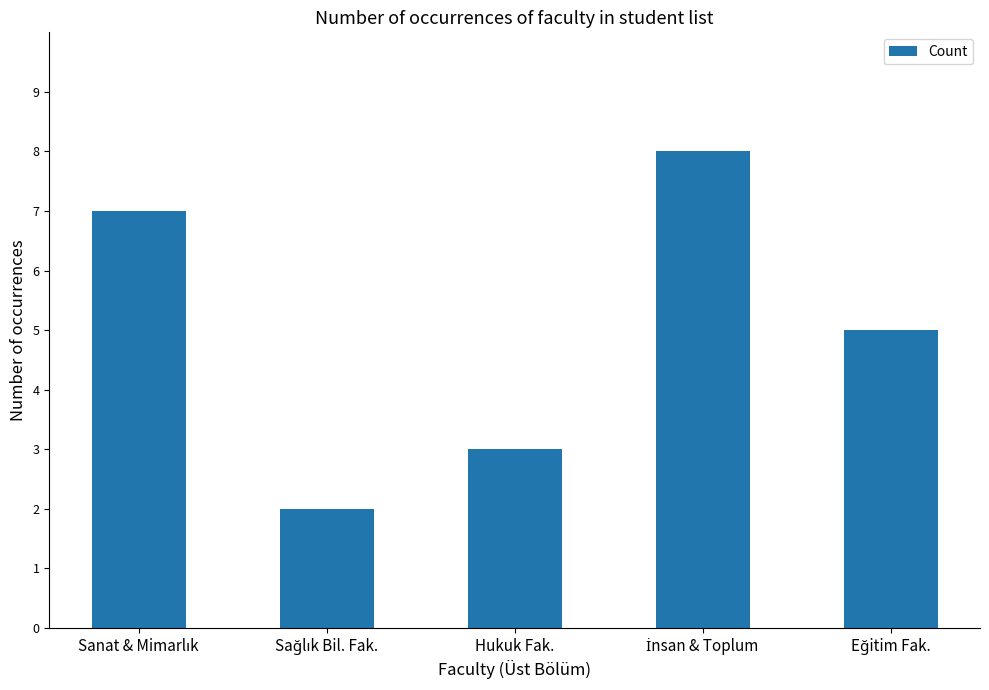

True or false: the data shows 3 at Hukuk Fak..

True